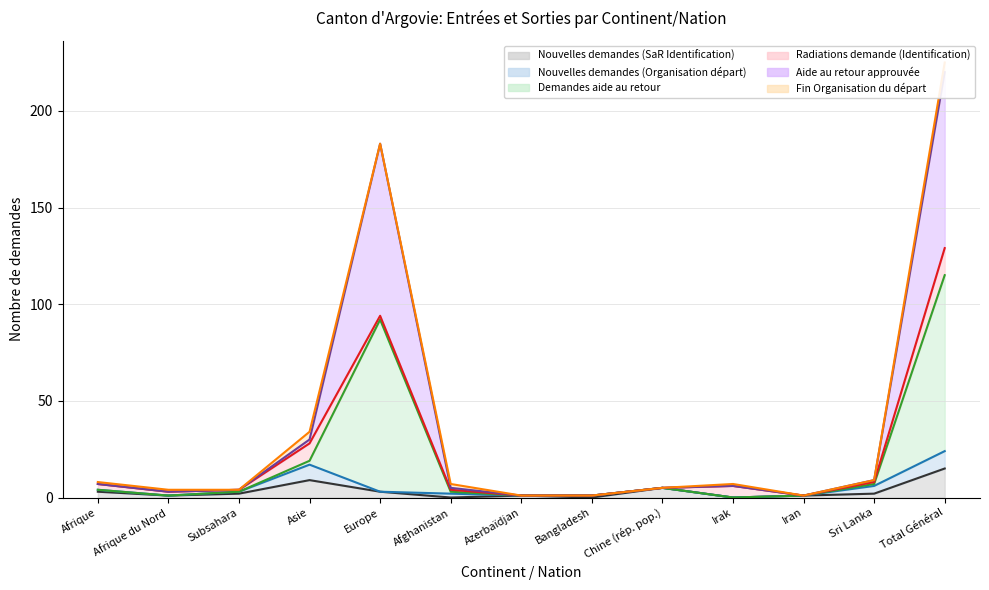

What is the label of the 7th point from the right?

Azerbaïdjan